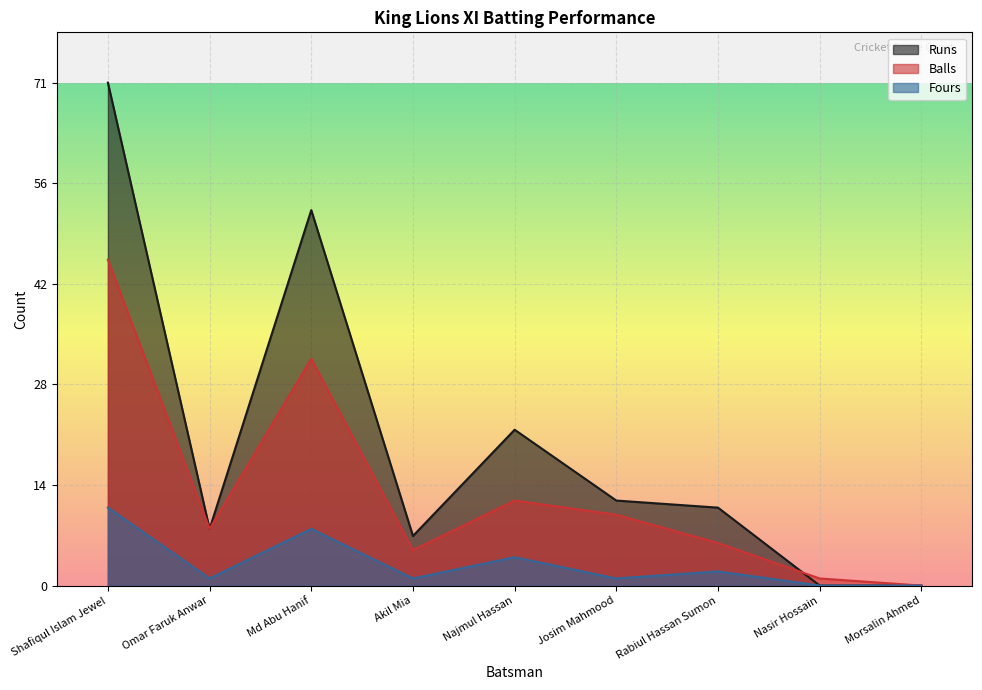

What is the value of the Balls point at the 2nd from the left?

8